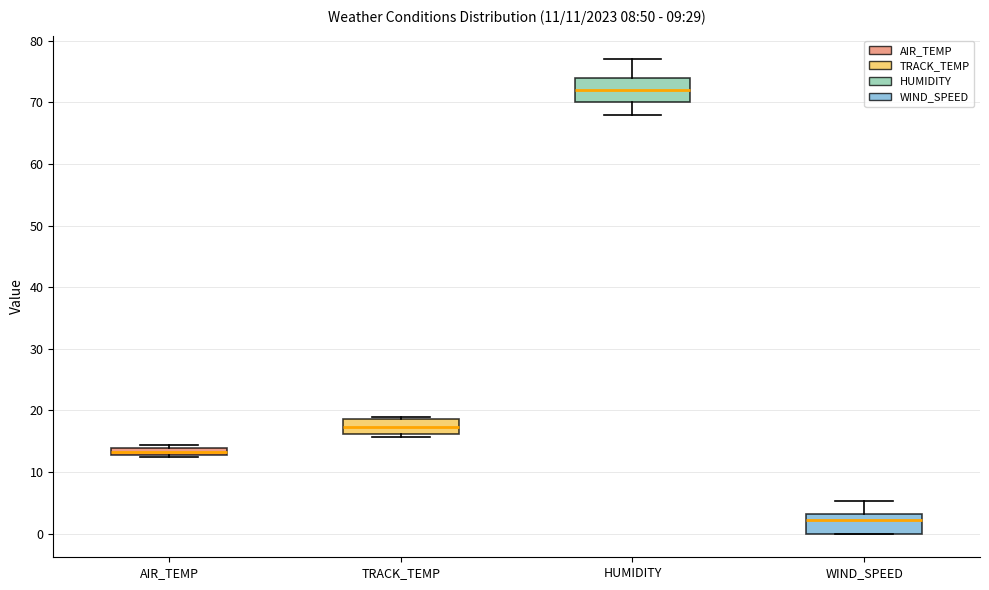

Which box has the highest median line?

HUMIDITY